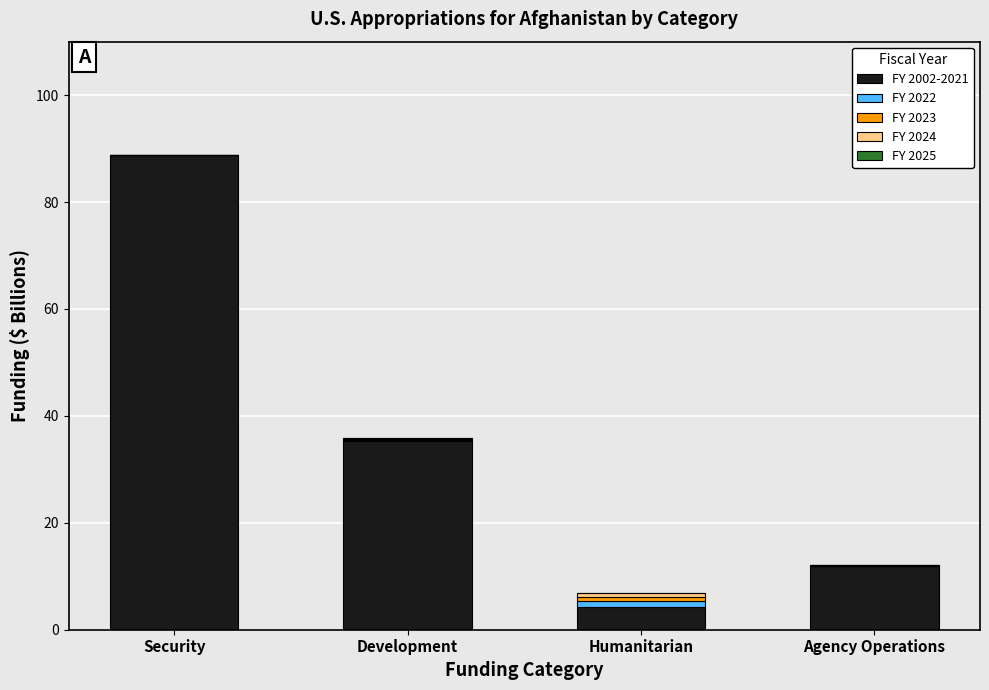

How many categories are shown in the chart?

4